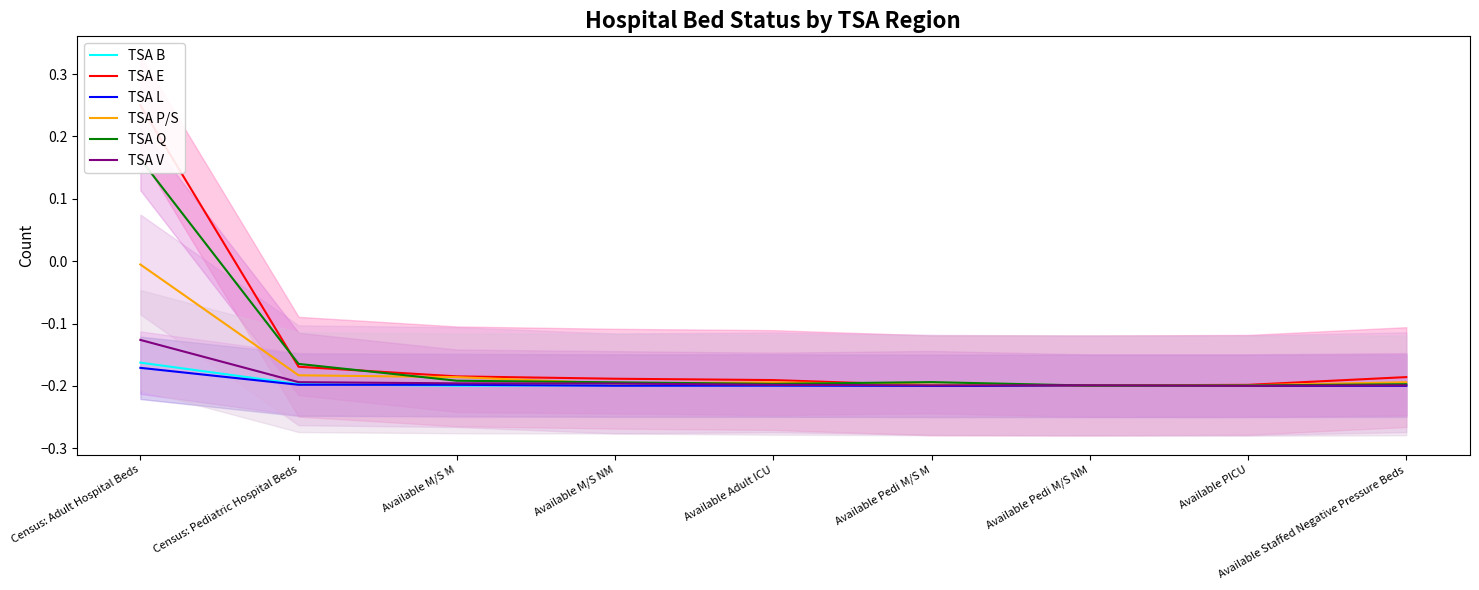

At which category does the chart reach its peak across all series?

Census: Adult Hospital Beds